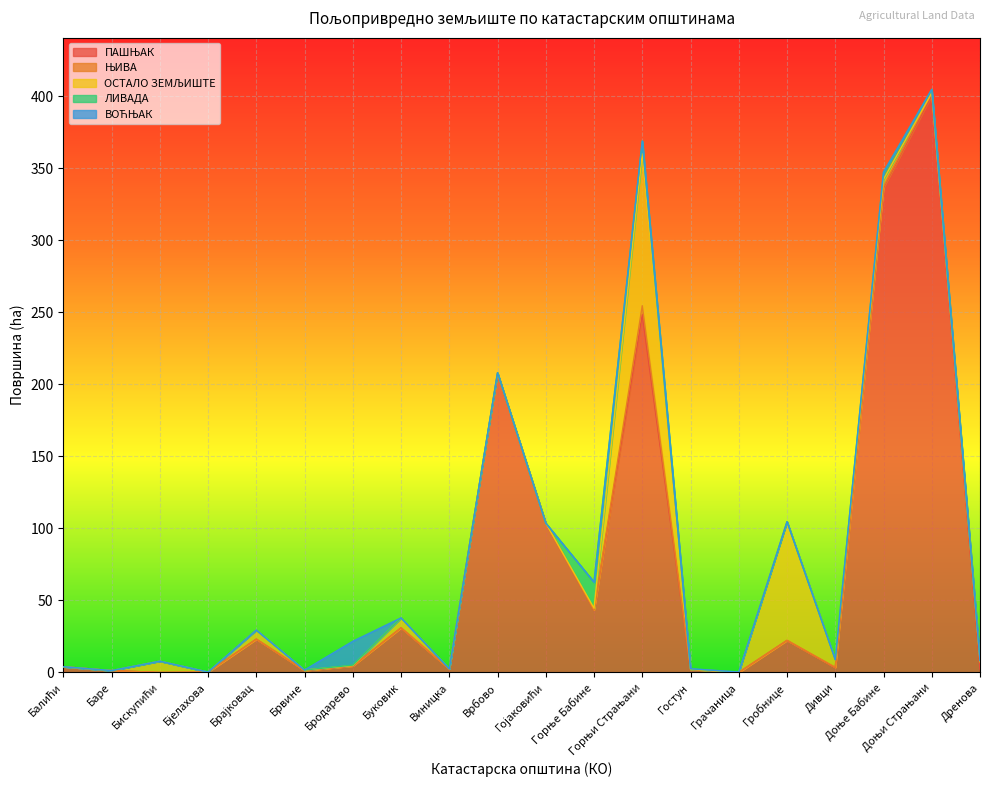

Reading right to left, list all the values displayed in this chart.

ПАШЊАК: Дренова=2.3	Доњи Страњани=400.7	Доње Бабине=336.5	Дивци=3.4	Гробнице=22.3	Грачаница=0.0	Гостун=2.2	Горњи Страњани=248.5	Горње Бабине=43.5	Гојаковићи=103.5	Врбово=207.4	Виницка=2.4	Буковик=31.0	Бродарево=4.4	Брвине=1.4	Брајковац=23.2	Бјелахова=0.3	Бискупићи=0.0	Баре=1.3	Балићи=4.0
ЊИВА: Дренова=4.6	Доњи Страњани=1.7	Доње Бабине=1.0	Дивци=0.2	Гробнице=0.1	Грачаница=0.1	Гостун=0.0	Горњи Страњани=6.2	Горње Бабине=0.0	Гојаковићи=0.0	Врбово=0.1	Виницка=0.0	Буковик=0.0	Бродарево=0.2	Брвине=0.0	Брајковац=0.0	Бјелахова=0.0	Бискупићи=0.0	Баре=0.0	Балићи=0.0
ОСТАЛО ЗЕМЉИШТЕ: Дренова=0.7	Доњи Страњани=0.0	Доње Бабине=5.0	Дивци=5.2	Гробнице=82.4	Грачаница=0.0	Гостун=0.0	Горњи Страњани=105.5	Горње Бабине=1.2	Гојаковићи=0.1	Врбово=0.5	Виницка=0.1	Буковик=6.9	Бродарево=0.2	Брвине=0.3	Брајковац=6.3	Бјелахова=0.0	Бискупићи=7.9	Баре=0.0	Балићи=0.0
ЛИВАДА: Дренова=0.7	Доњи Страњани=2.5	Доње Бабине=4.9	Дивци=0.0	Гробнице=0.0	Грачаница=0.1	Гостун=0.4	Горњи Страњани=8.8	Горње Бабине=18.1	Гојаковићи=0.0	Врбово=0.2	Виницка=0.0	Буковик=0.0	Бродарево=0.3	Брвине=0.0	Брајковац=0.0	Бјелахова=0.0	Бискупићи=0.0	Баре=0.0	Балићи=0.0
ВОЋЊАК: Дренова=0.0	Доњи Страњани=0.0	Доње Бабине=0.1	Дивци=0.1	Гробнице=0.1	Грачаница=0.1	Гостун=0.0	Горњи Страњани=0.0	Горње Бабине=0.0	Гојаковићи=0.0	Врбово=0.0	Виницка=0.0	Буковик=0.0	Бродарево=16.5	Брвине=0.0	Брајковац=0.0	Бјелахова=0.0	Бискупићи=0.0	Баре=0.0	Балићи=0.0